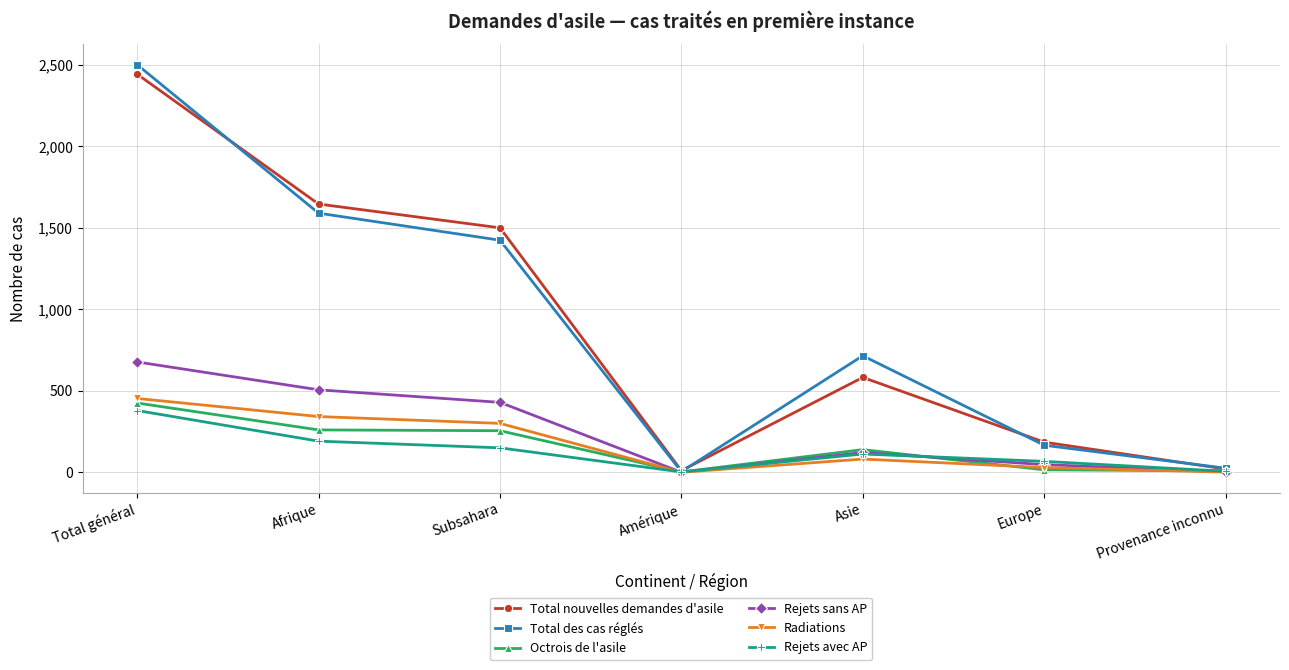

True or false: Rejets avec AP and Radiations intersect in this chart.

True